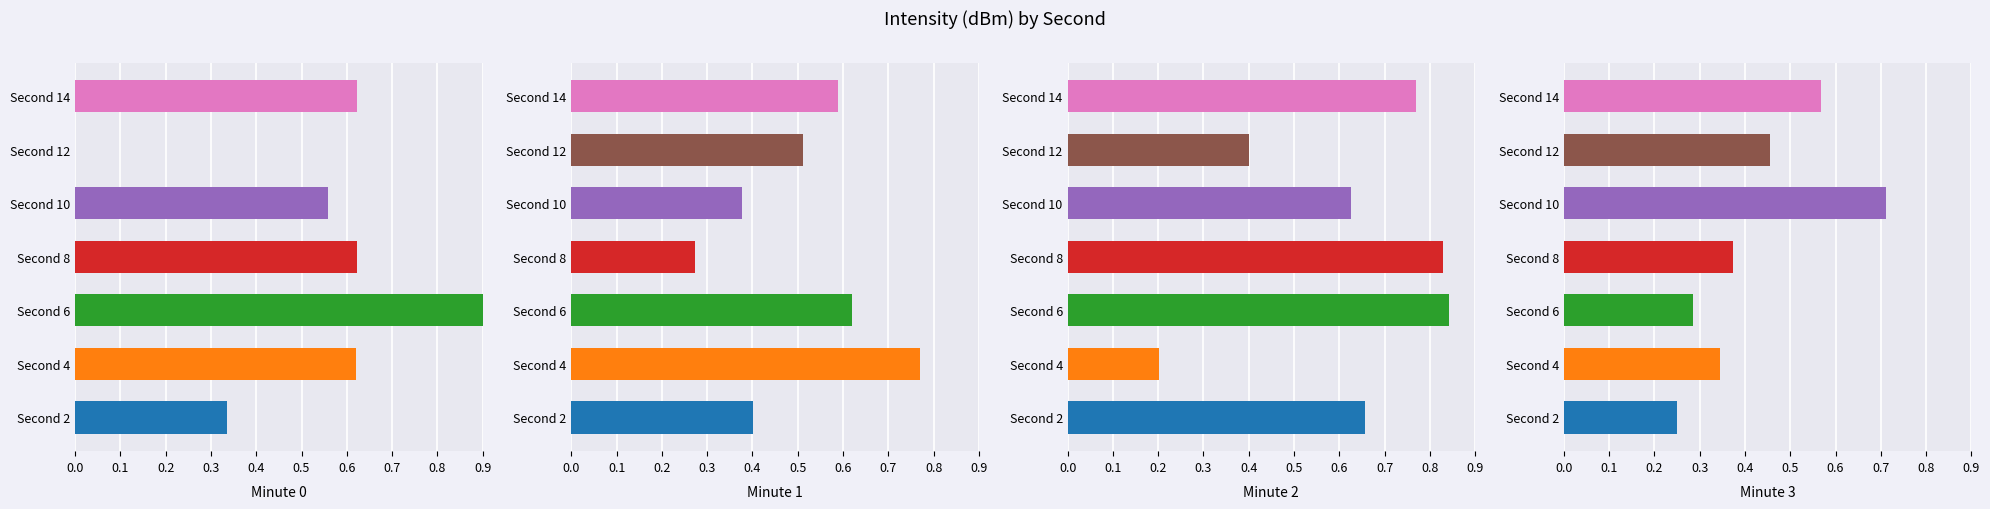

True or false: Minute 3 has a value of 0.5 at Second 8.

False